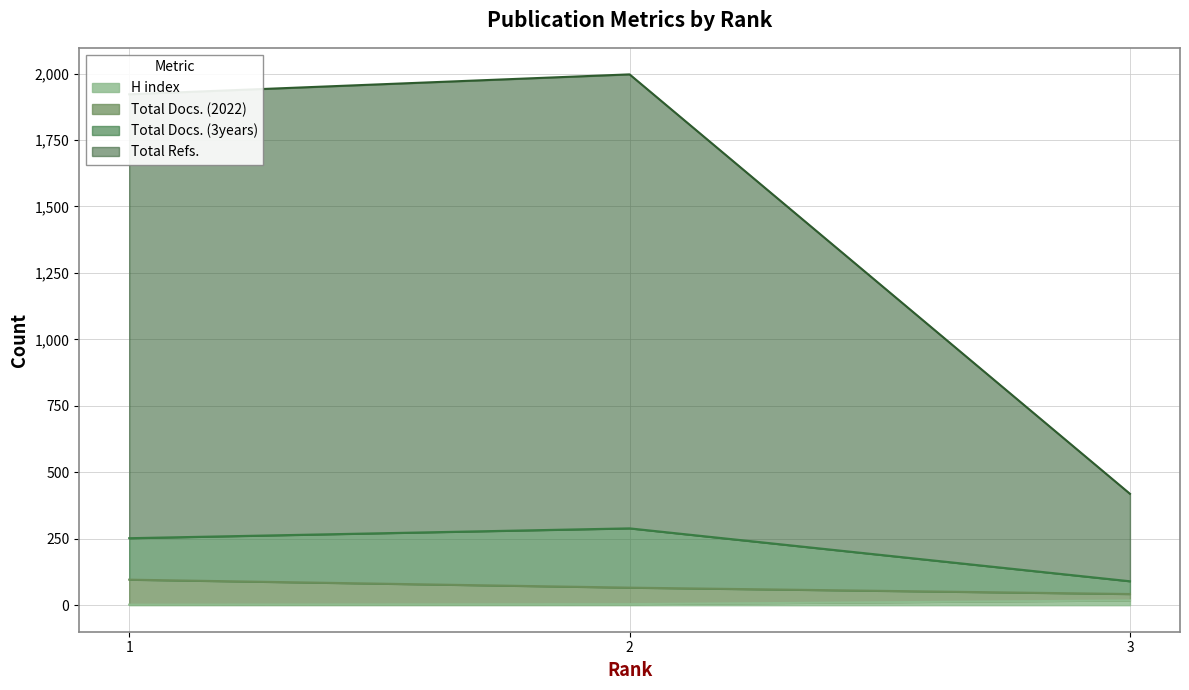

What is the minimum value for H index?

2